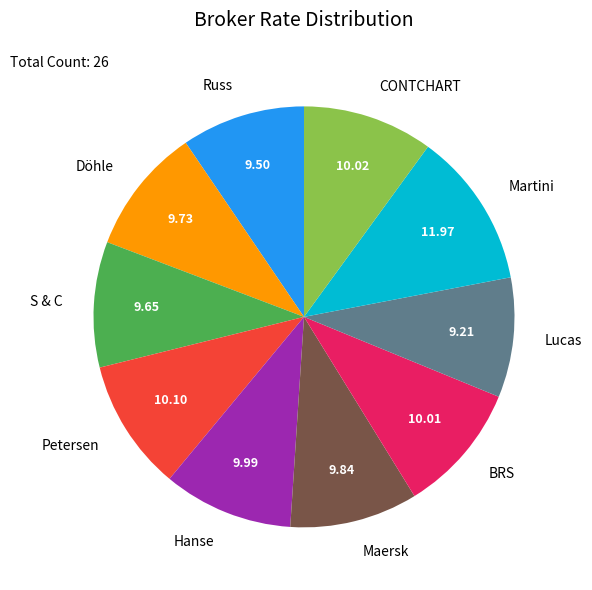

Which has a higher value, S & C or Martini?

Martini